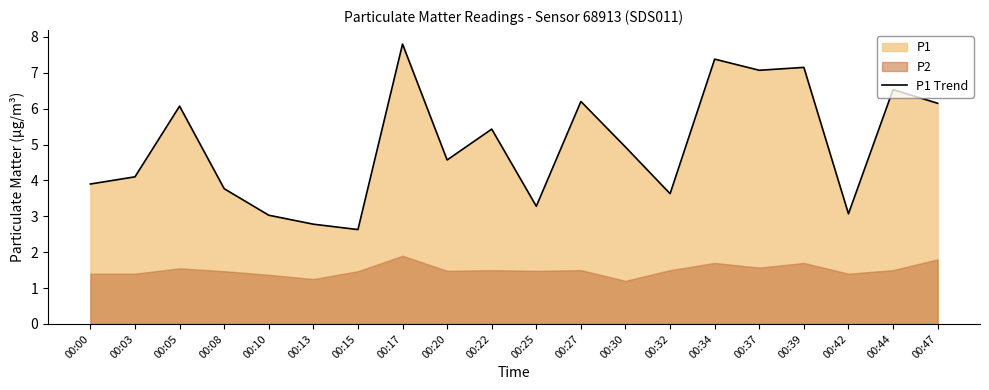

What is the approximate value at 00:20?

4.6